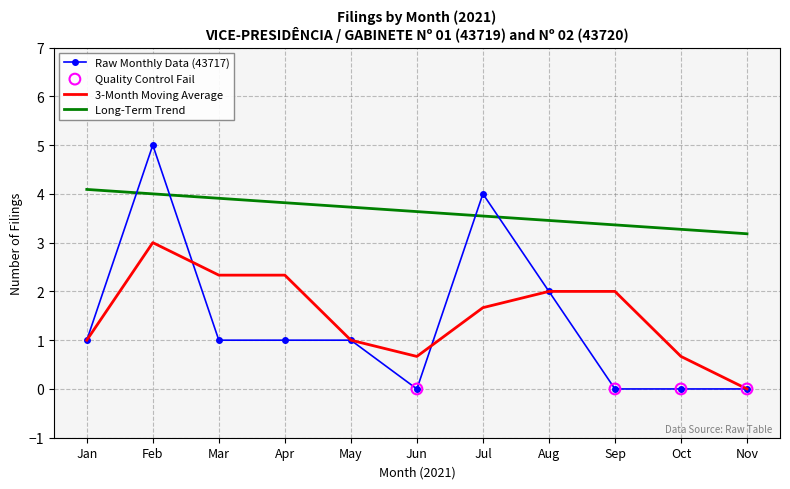

What is the total value across all series at Jun?

4.3